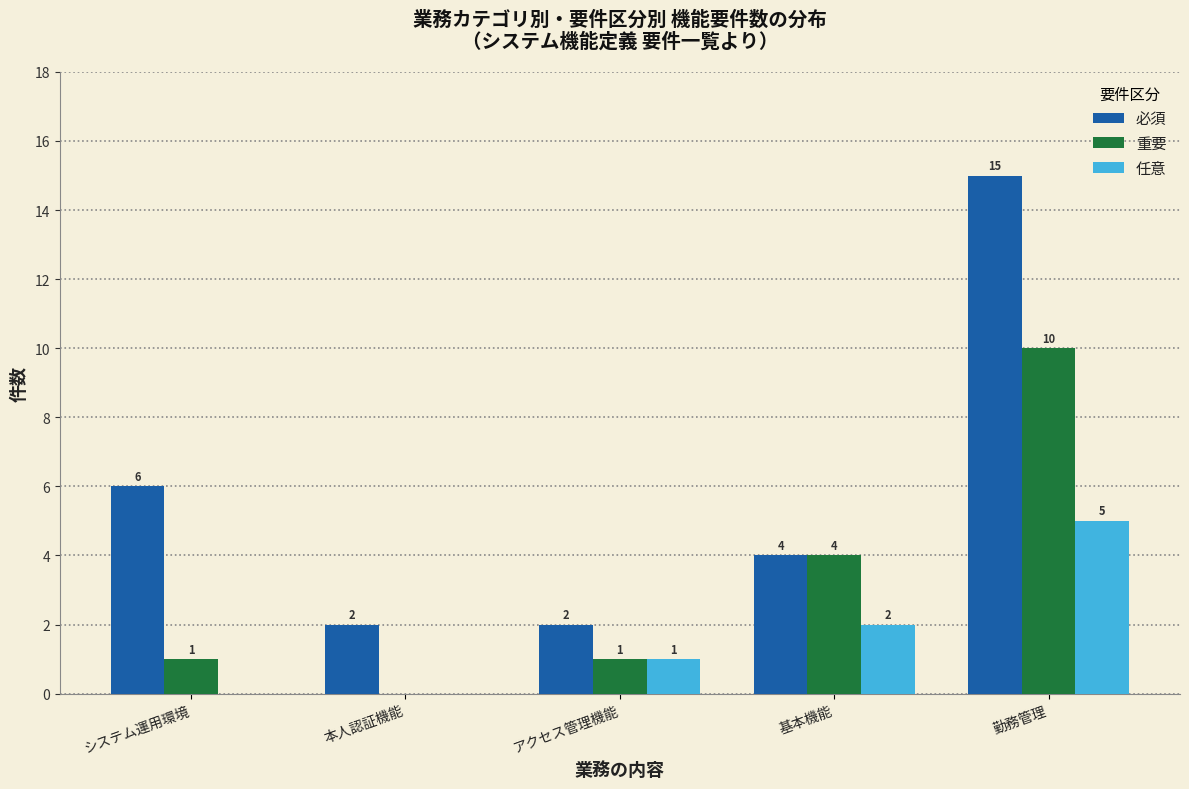

Reading left to right, transcribe all the data shown in this chart.

必須: システム運用環境=6	本人認証機能=2	アクセス管理機能=2	基本機能=4	勤務管理=15
重要: システム運用環境=1	本人認証機能=0	アクセス管理機能=1	基本機能=4	勤務管理=10
任意: システム運用環境=0	本人認証機能=0	アクセス管理機能=1	基本機能=2	勤務管理=5